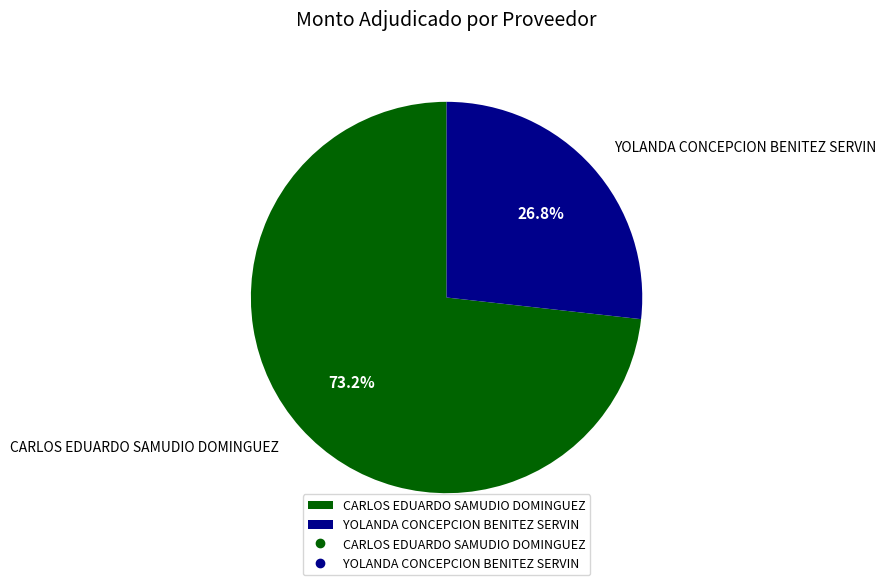

What percentage is the YOLANDA CONCEPCION BENITEZ SERVIN slice, to the nearest percent?

27%